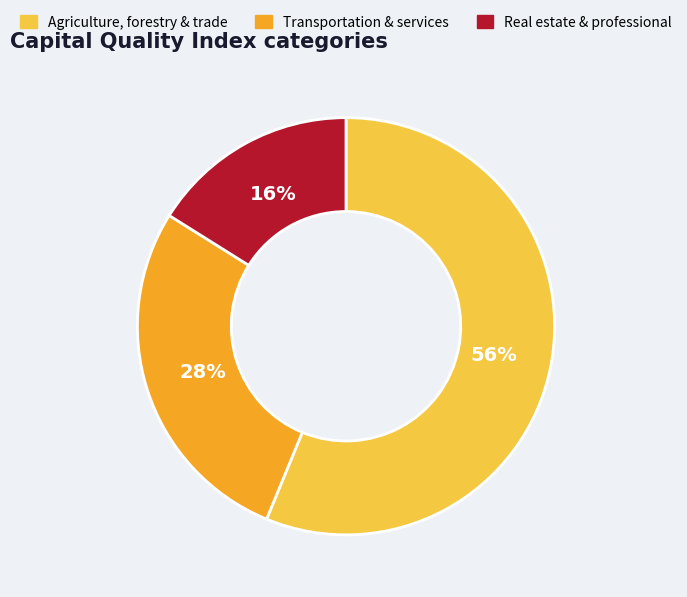

True or false: Transportation & services accounts for 28% of the total.

True